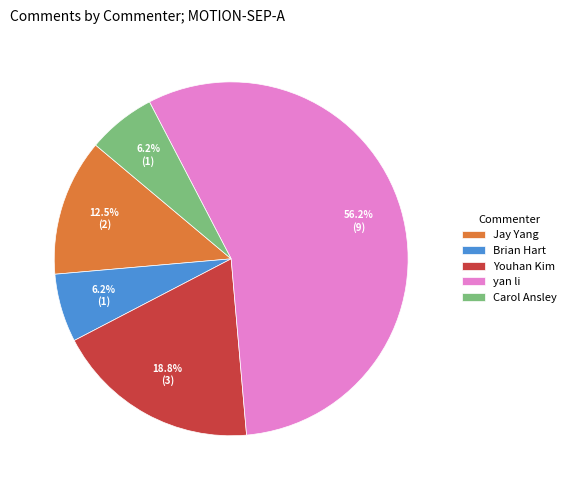

What is the largest slice in the pie chart?

yan li